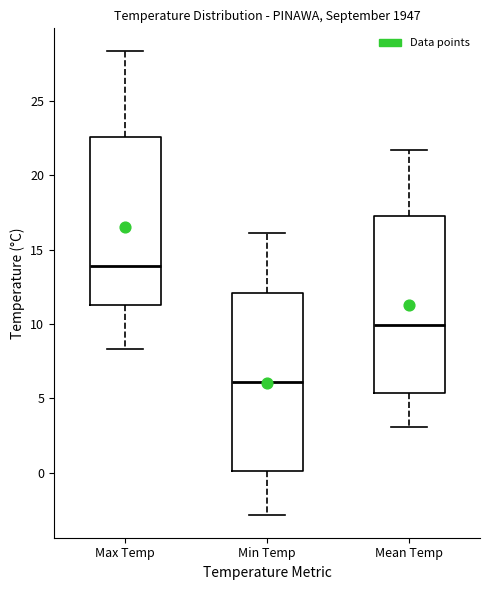

Which box's median line is the lowest?

Min Temp